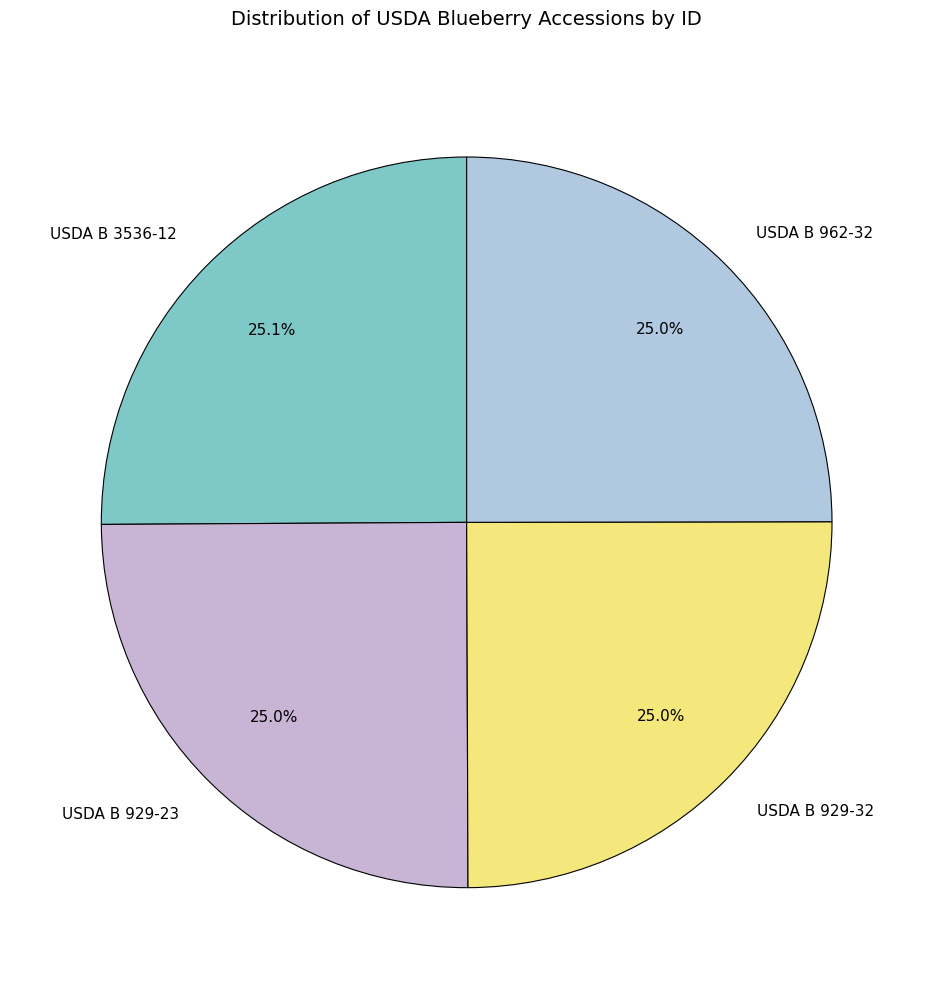

Is the sum of USDA B 929-32 and USDA B 929-23 greater than half?

No